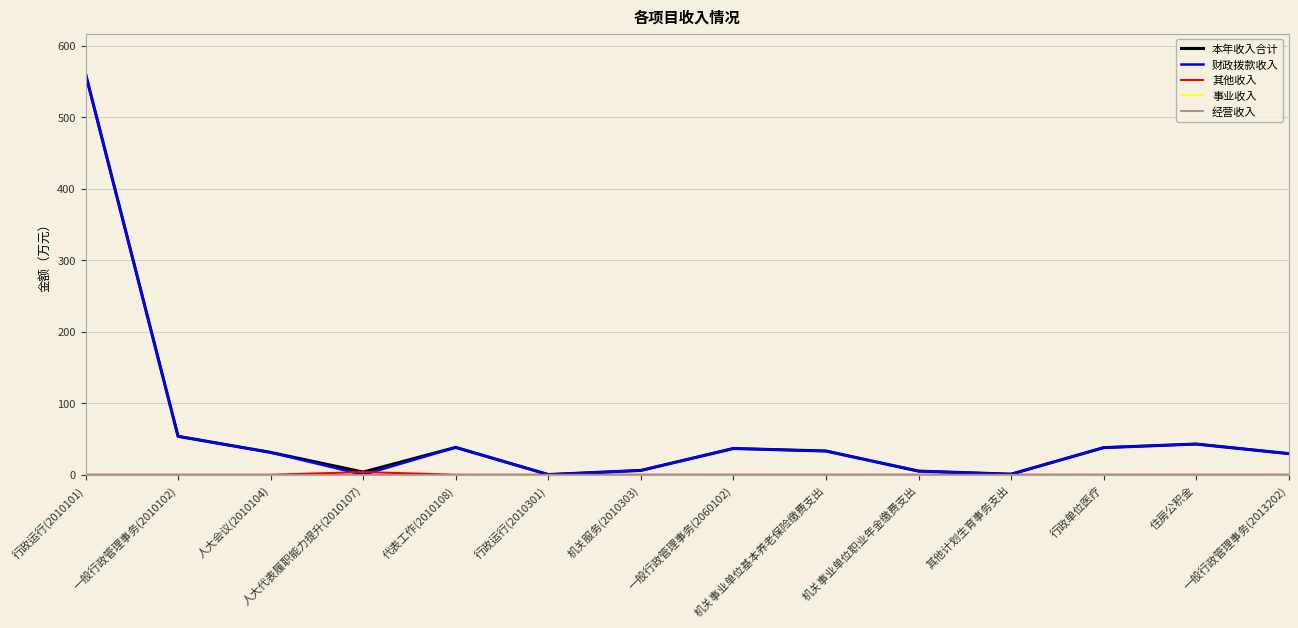

Which series has the largest total across all categories?

本年收入合计